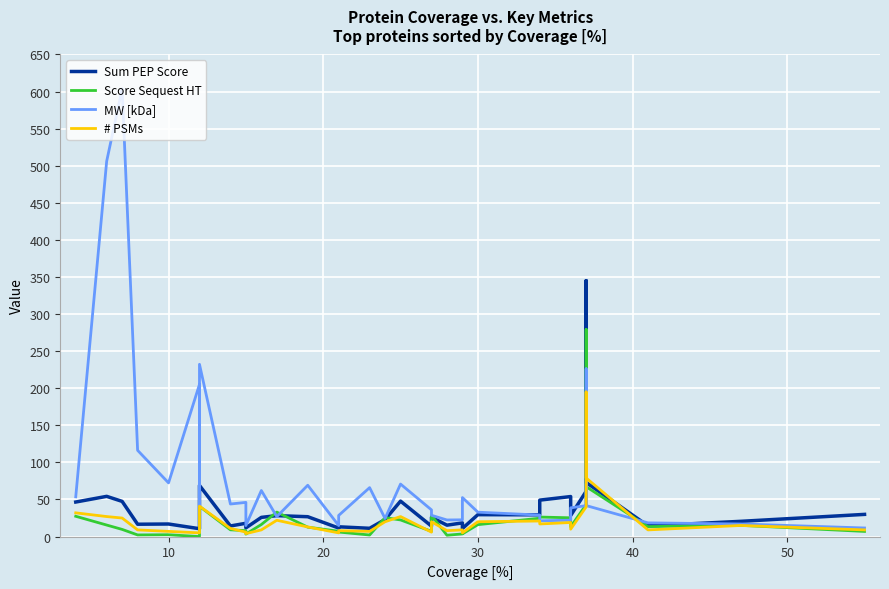

True or false: MW [kDa] has more than 2 points higher than both neighbors.

True